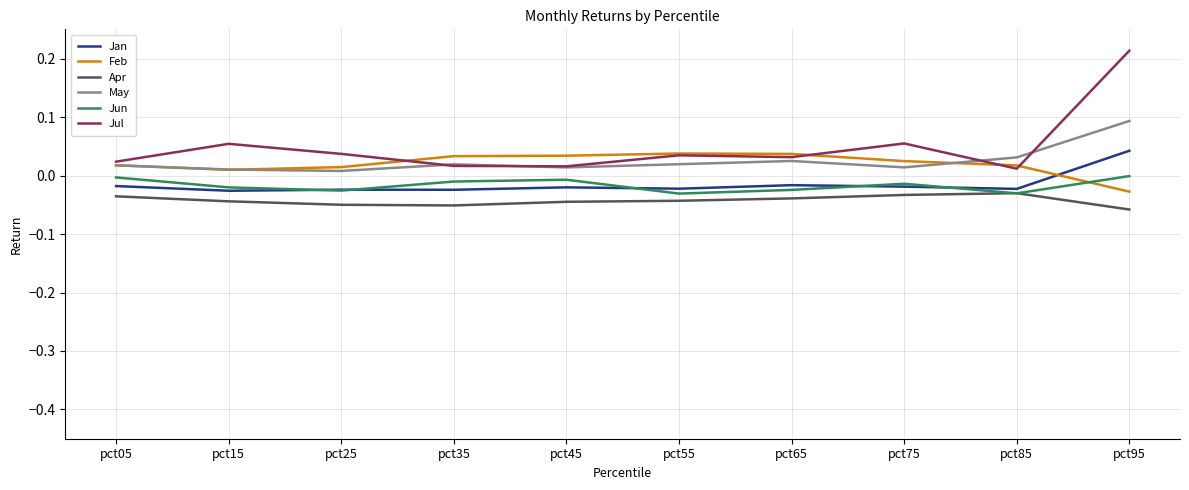

Does the chart have visible grid lines?

Yes